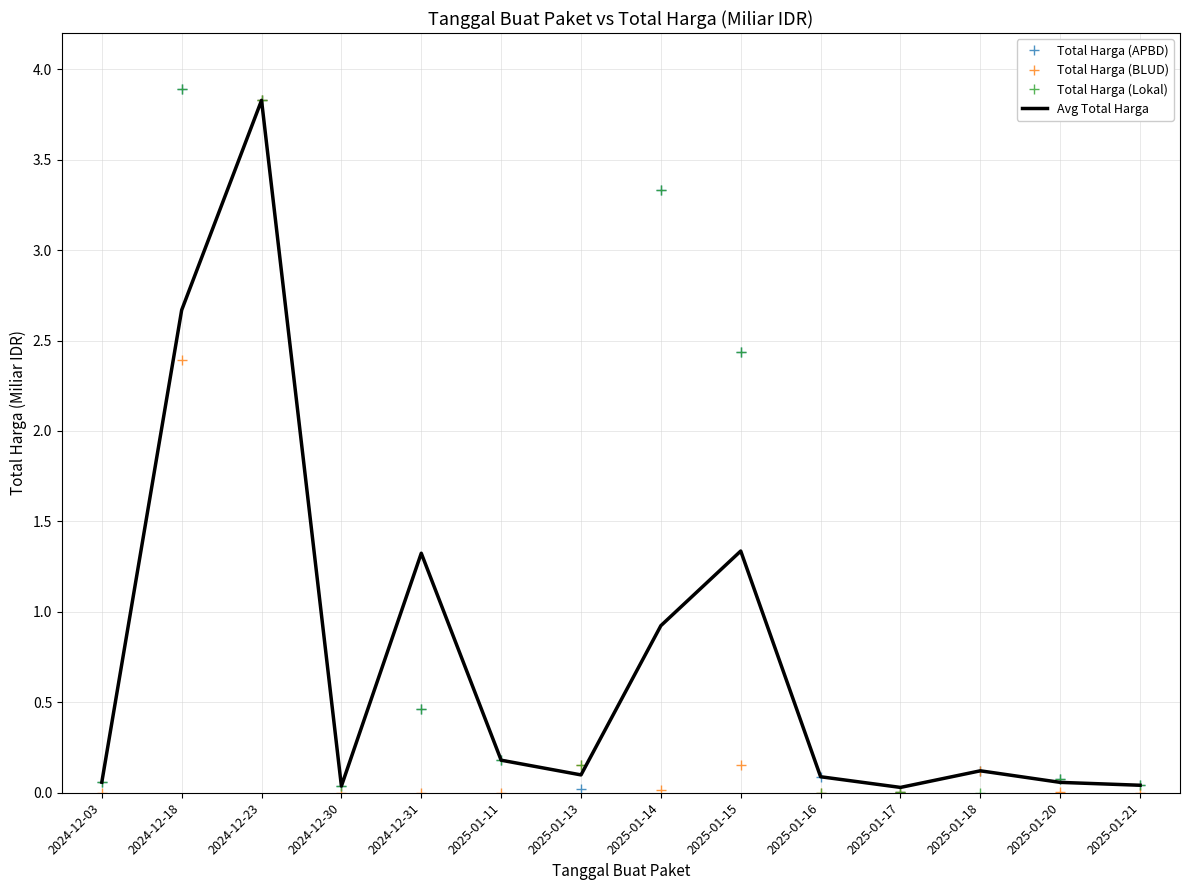

Is it true that Total Harga (Lokal) equals 0.5 at 2024-12-31?

True